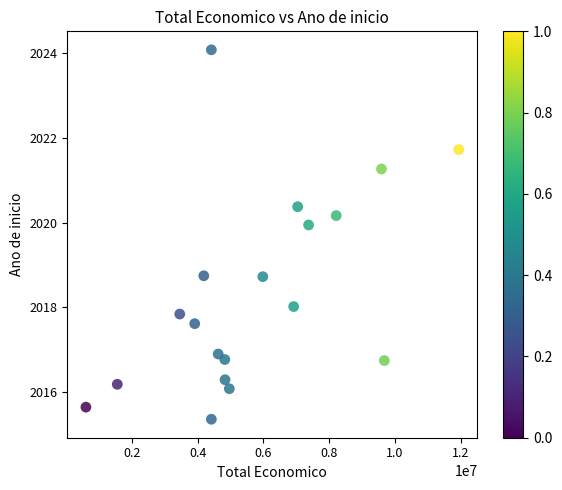

What is the range of X values (max minus min)?

11346133.4